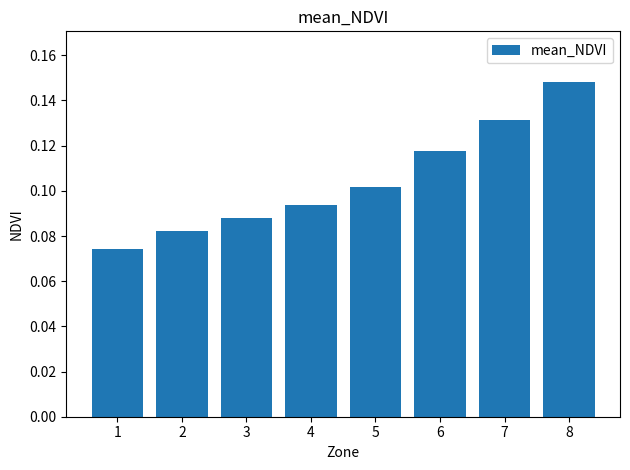

How many bars are there in total?

8